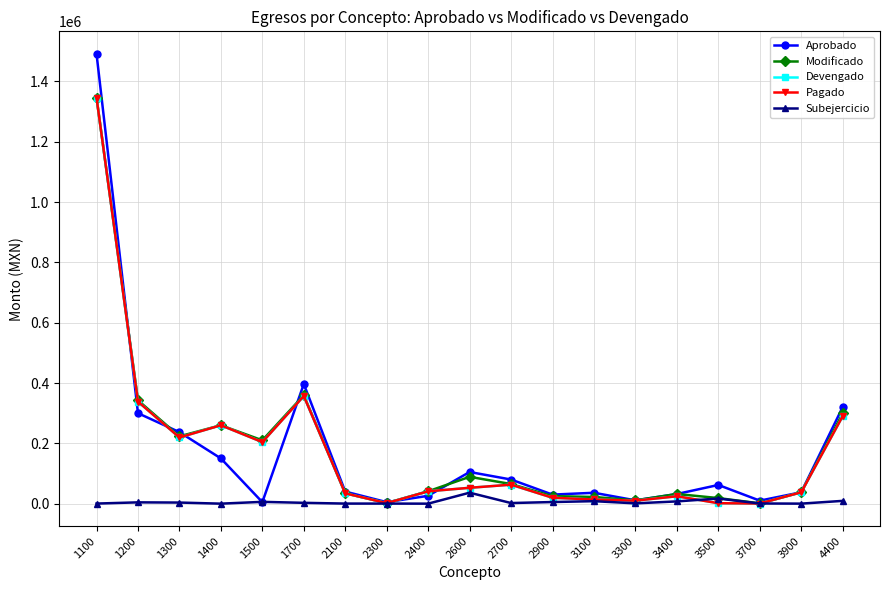

At which label is Pagado closest to 673318?

1700